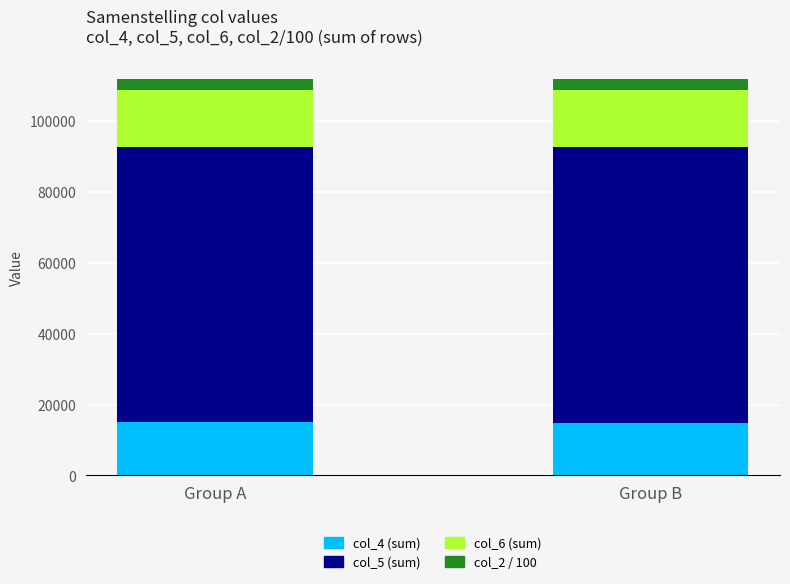

What is the sum of all col_4 (sum) values?

29855